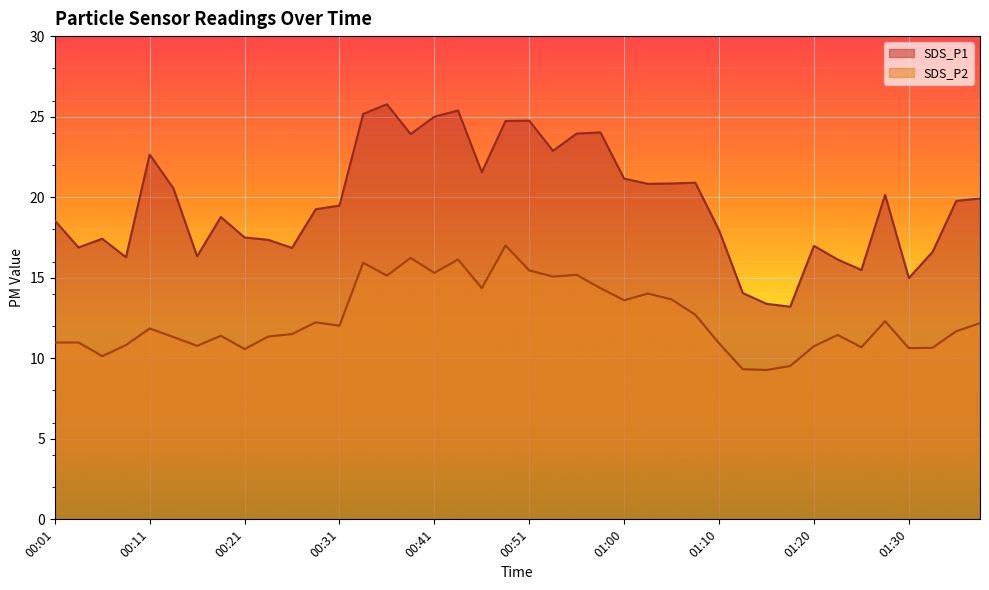

True or false: SDS_P2 and SDS_P1 intersect in this chart.

False